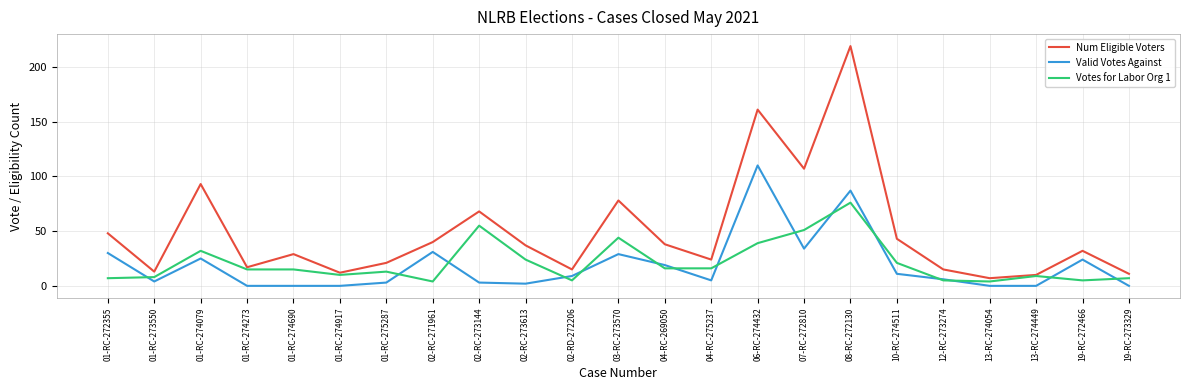

Is the value of Votes for Labor Org 1 at 02-RC-271961 greater than the value of Num Eligible Voters at 01-RC-275287?

No